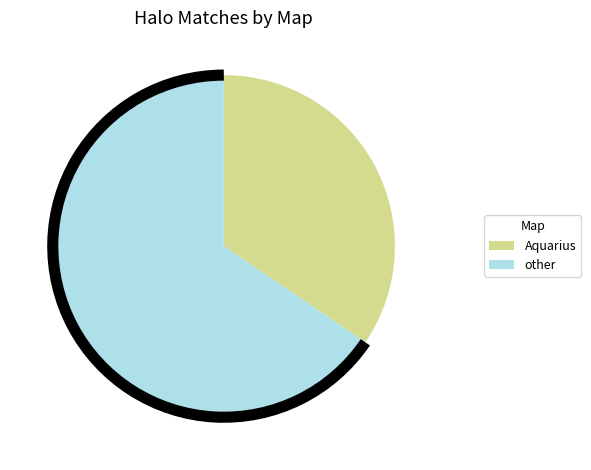

Which has a higher value, other or Aquarius?

other